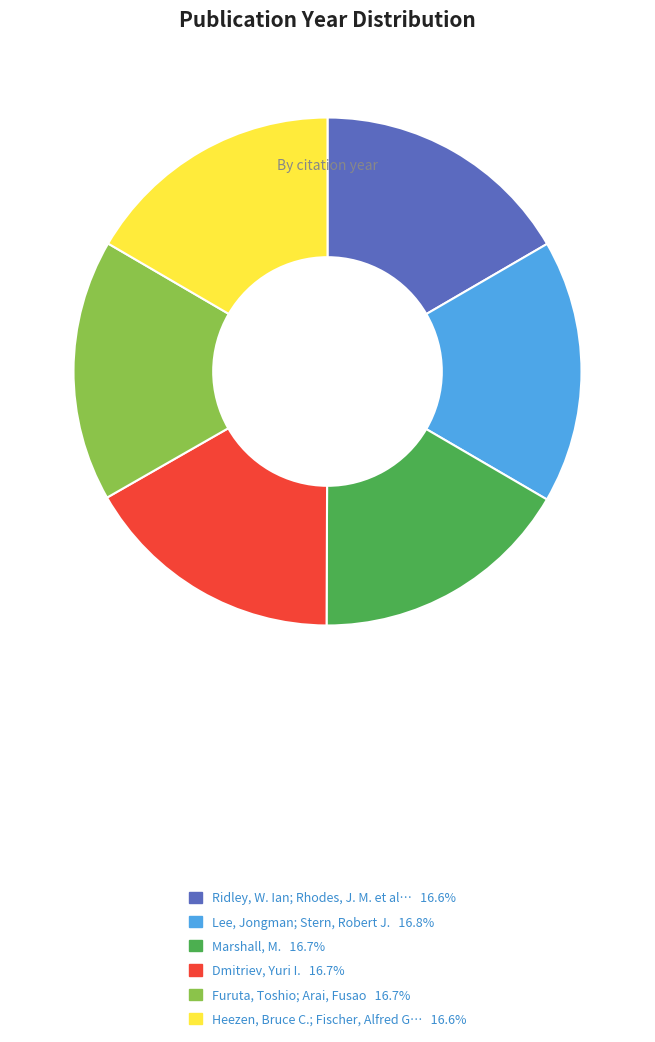

Does any single category account for the majority?

No